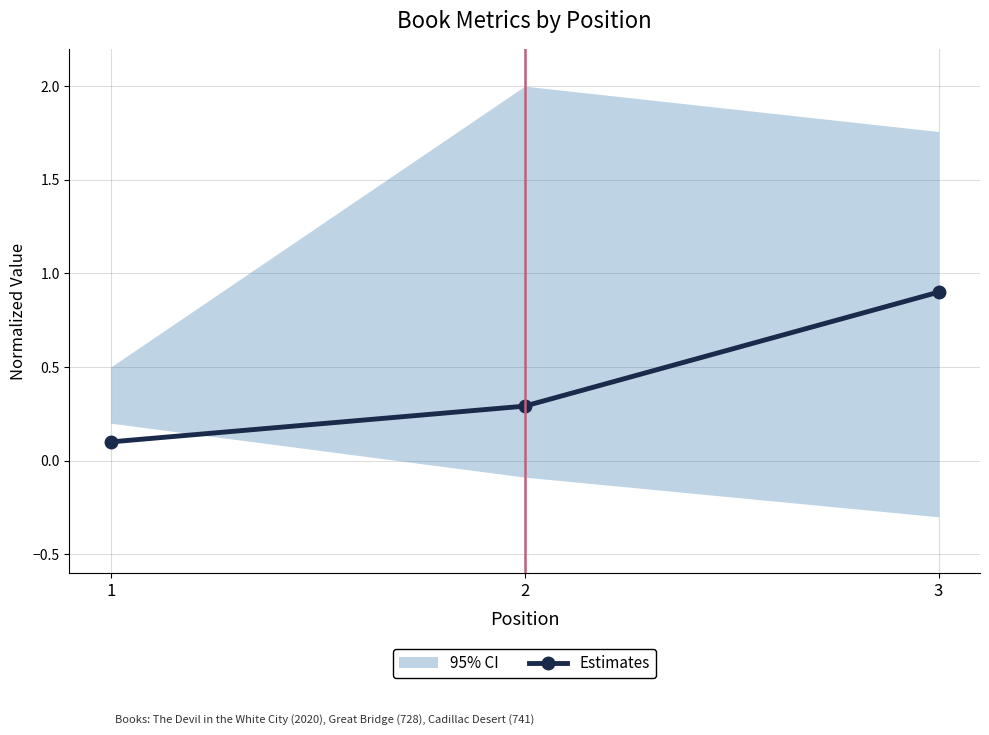

Rank the categories by value from lowest to highest.

1, 2, 3